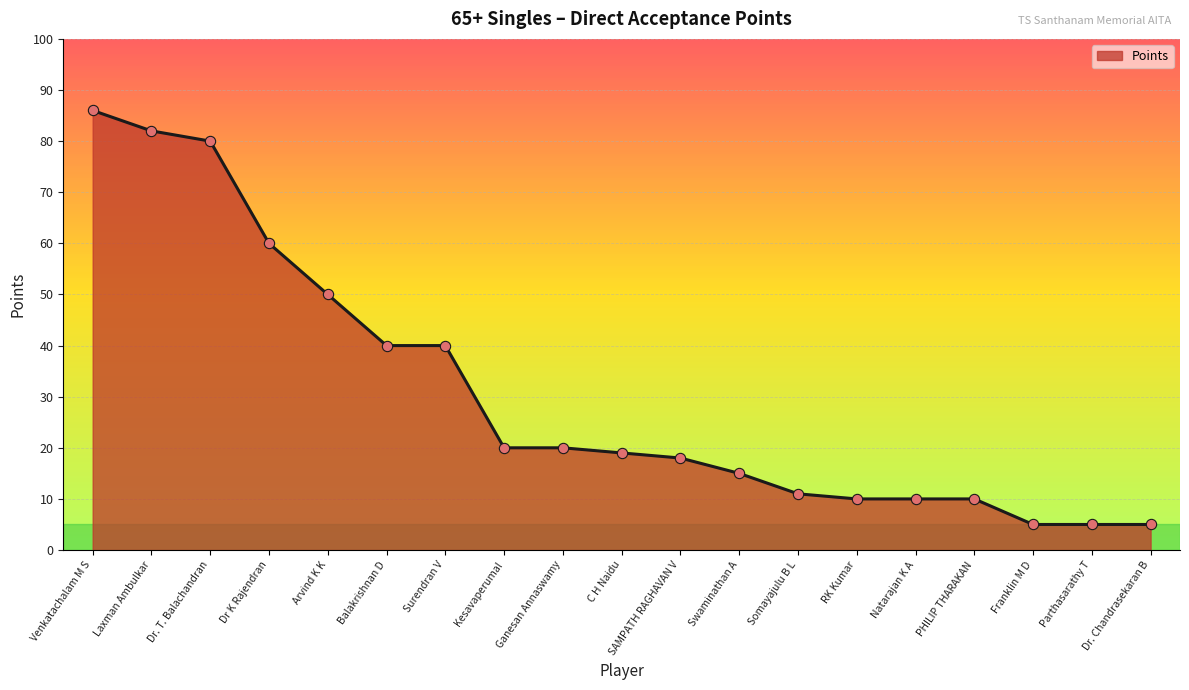

What is the ratio of the value at Arvind K K to the value at Kesavaperumal?

2.5